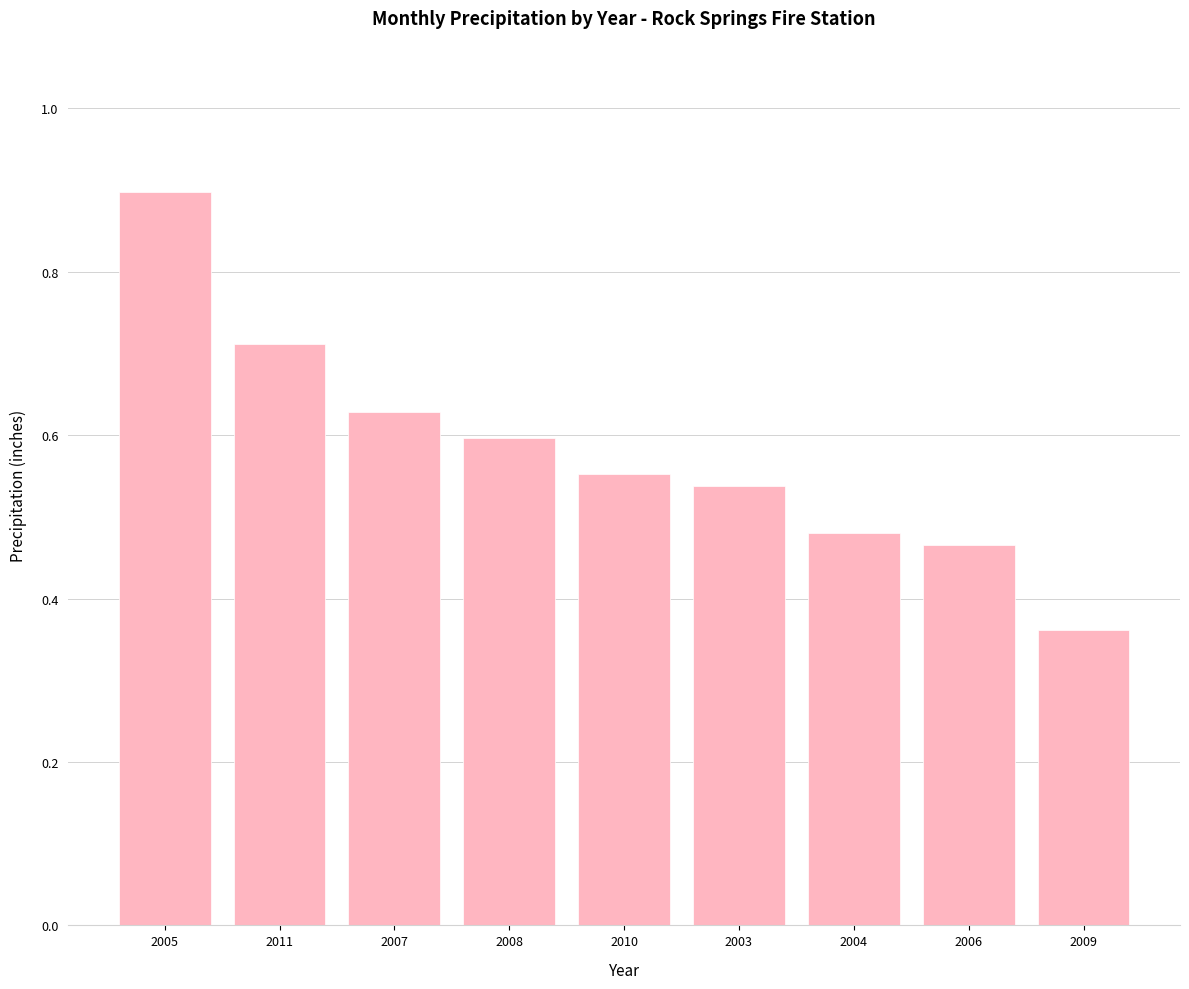

The chart shows a value of 0.1 at 2010. True or false?

False